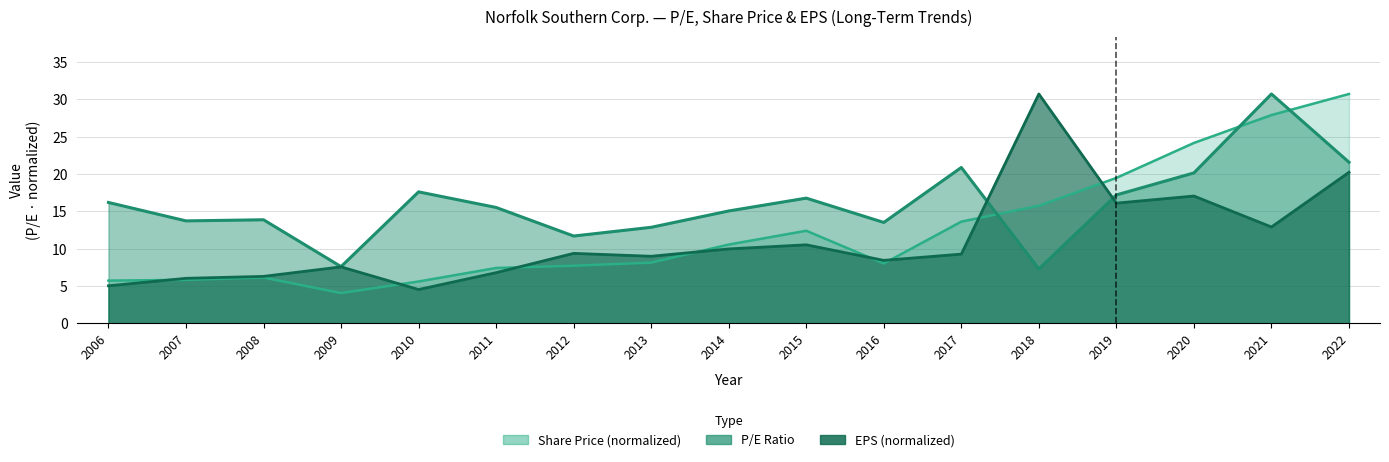

How many times do EPS and Share Price cross each other?

8